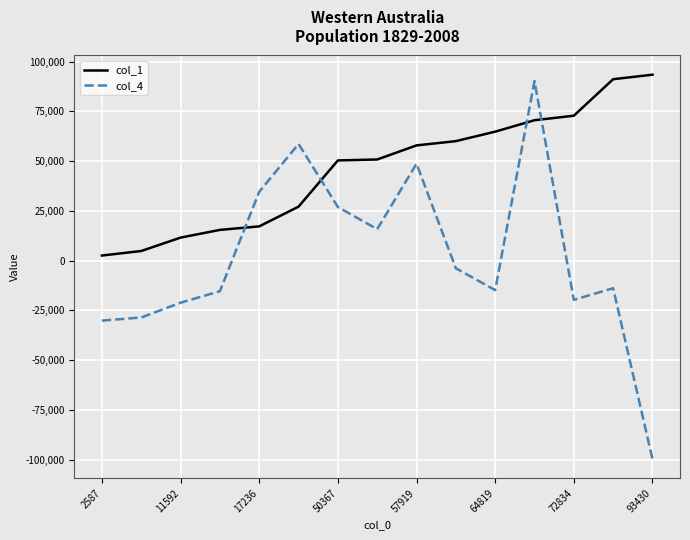

How many lines are shown in the chart?

2